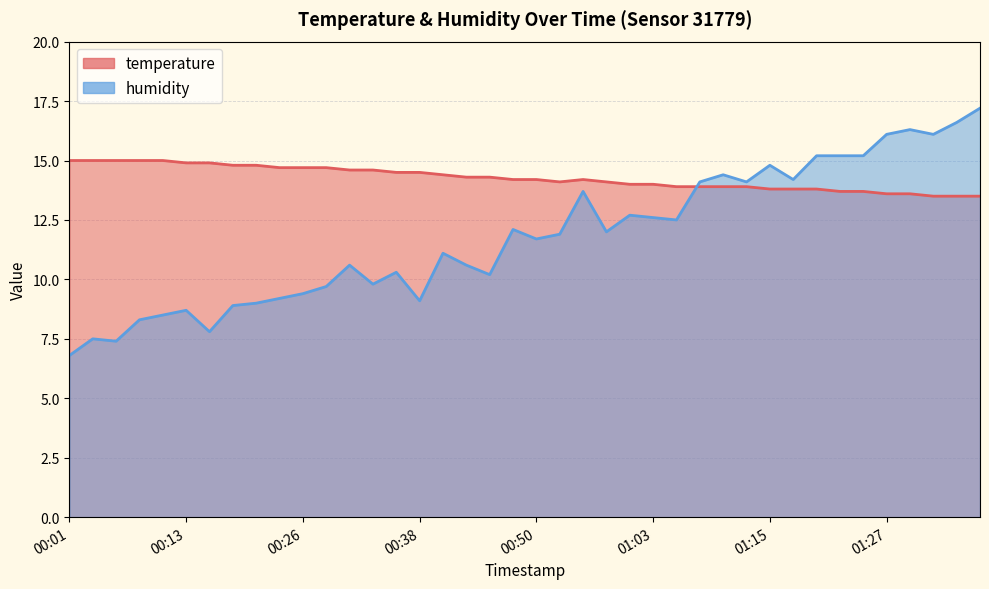

What is the label of the 20th point from the right?

00:50